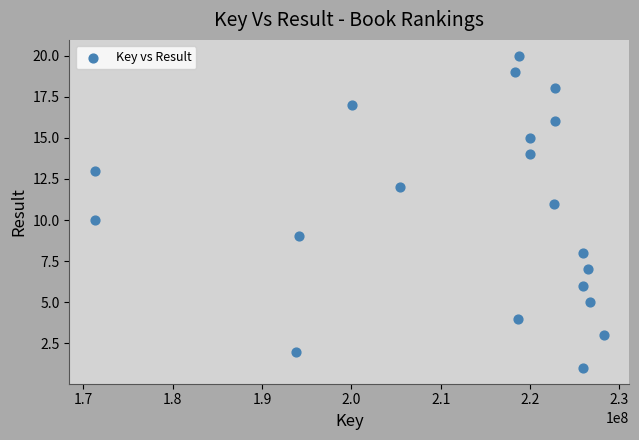

What is the range of X values (max minus min)?

56957952